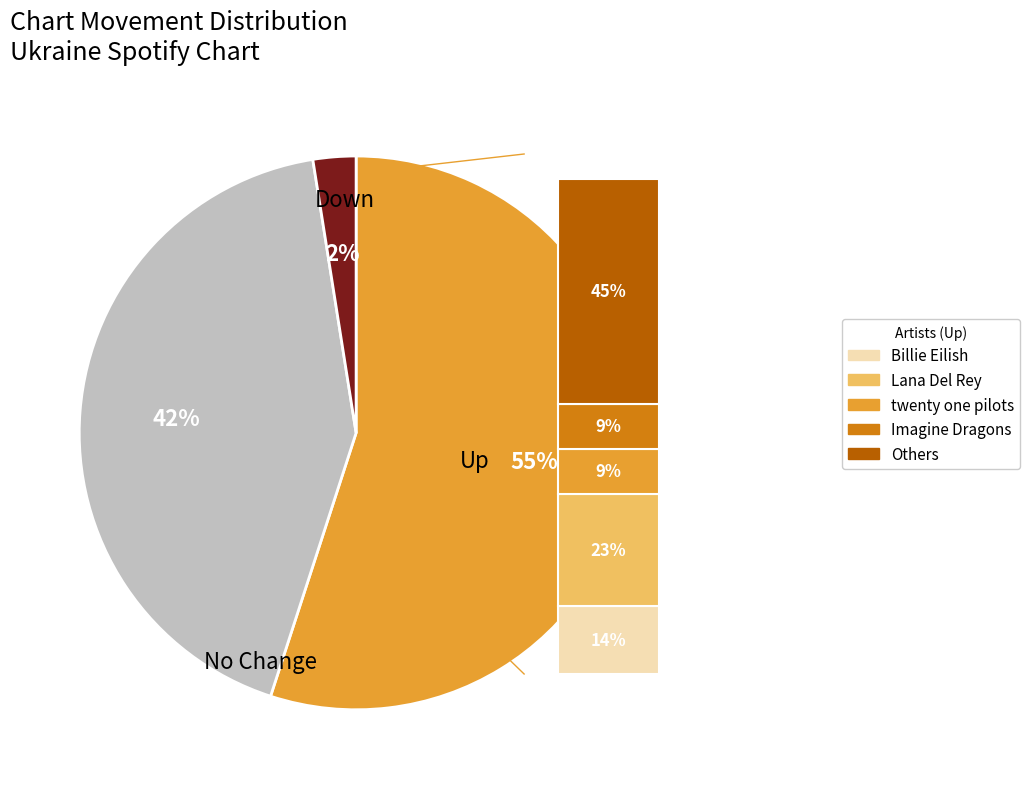

To the nearest percent, what is the average slice percentage?

33%